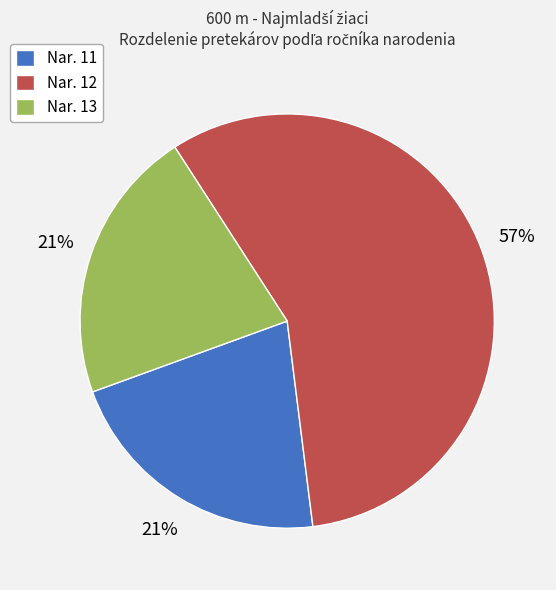

To the nearest percent, what percentage of the pie is Nar. 11?

21%